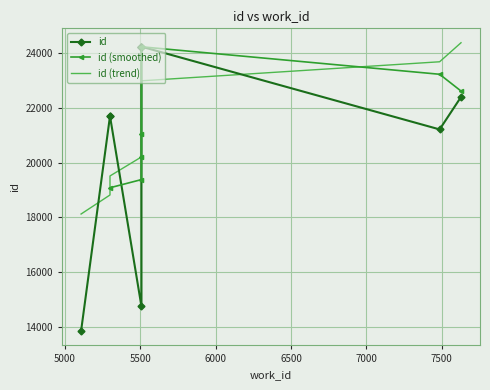

What is the label of the 9th point from the left?

5507